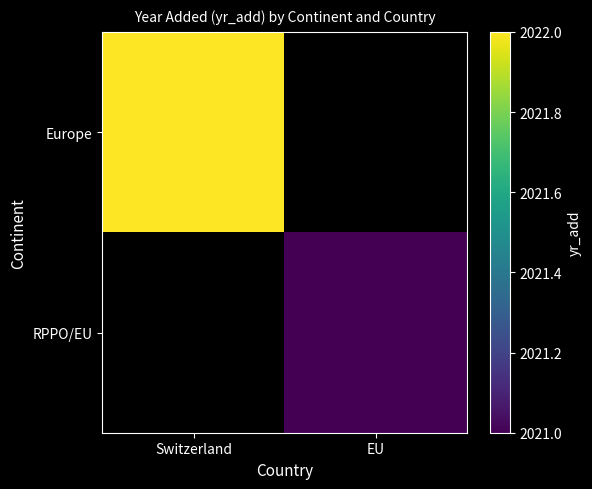

What is the maximum value for Europe?

2022.0